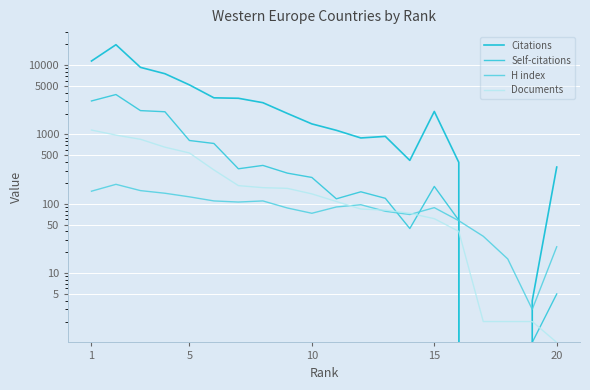

Reading right to left, extract all data points from this chart.

Citations: 339	4	0	0	396	2150	423	939	891	1149	1422	2012	2876	3330	3381	5197	7531	9306	19741	11486
Self-citations: 5	1	0	0	58	178	44	120	149	118	240	277	358	320	742	819	2128	2211	3771	3046
H index: 24	3	16	34	57	88	70	78	97	90	73	87	110	106	110	126	142	155	191	152
Documents: 1	2	2	2	40	61	73	81	84	108	139	167	171	183	308	541	656	853	980	1159